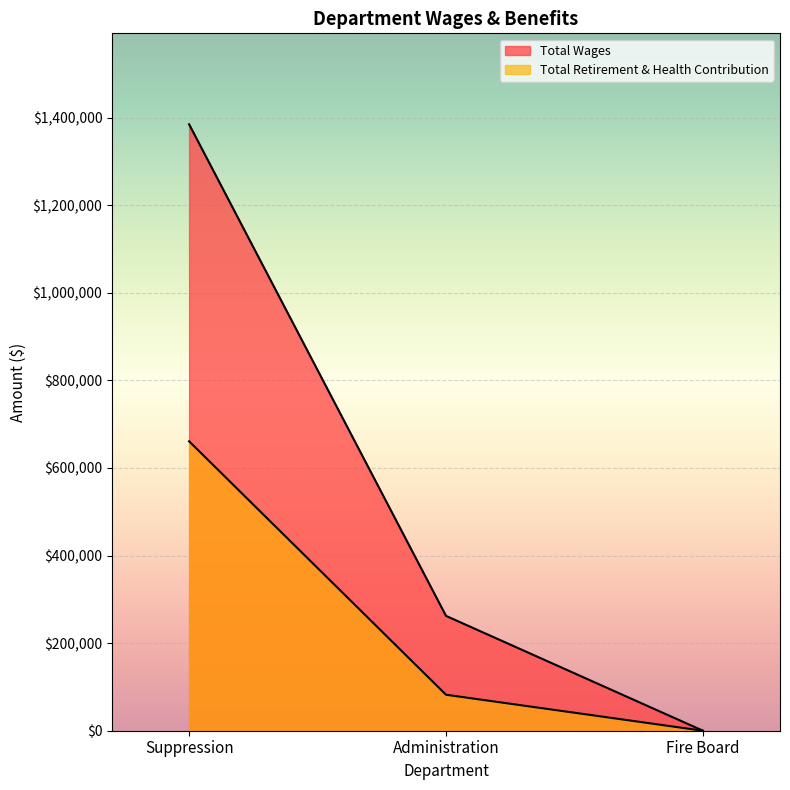

What is the value of the Total Retirement & Health Contribution point at the 2nd from the left?

82169